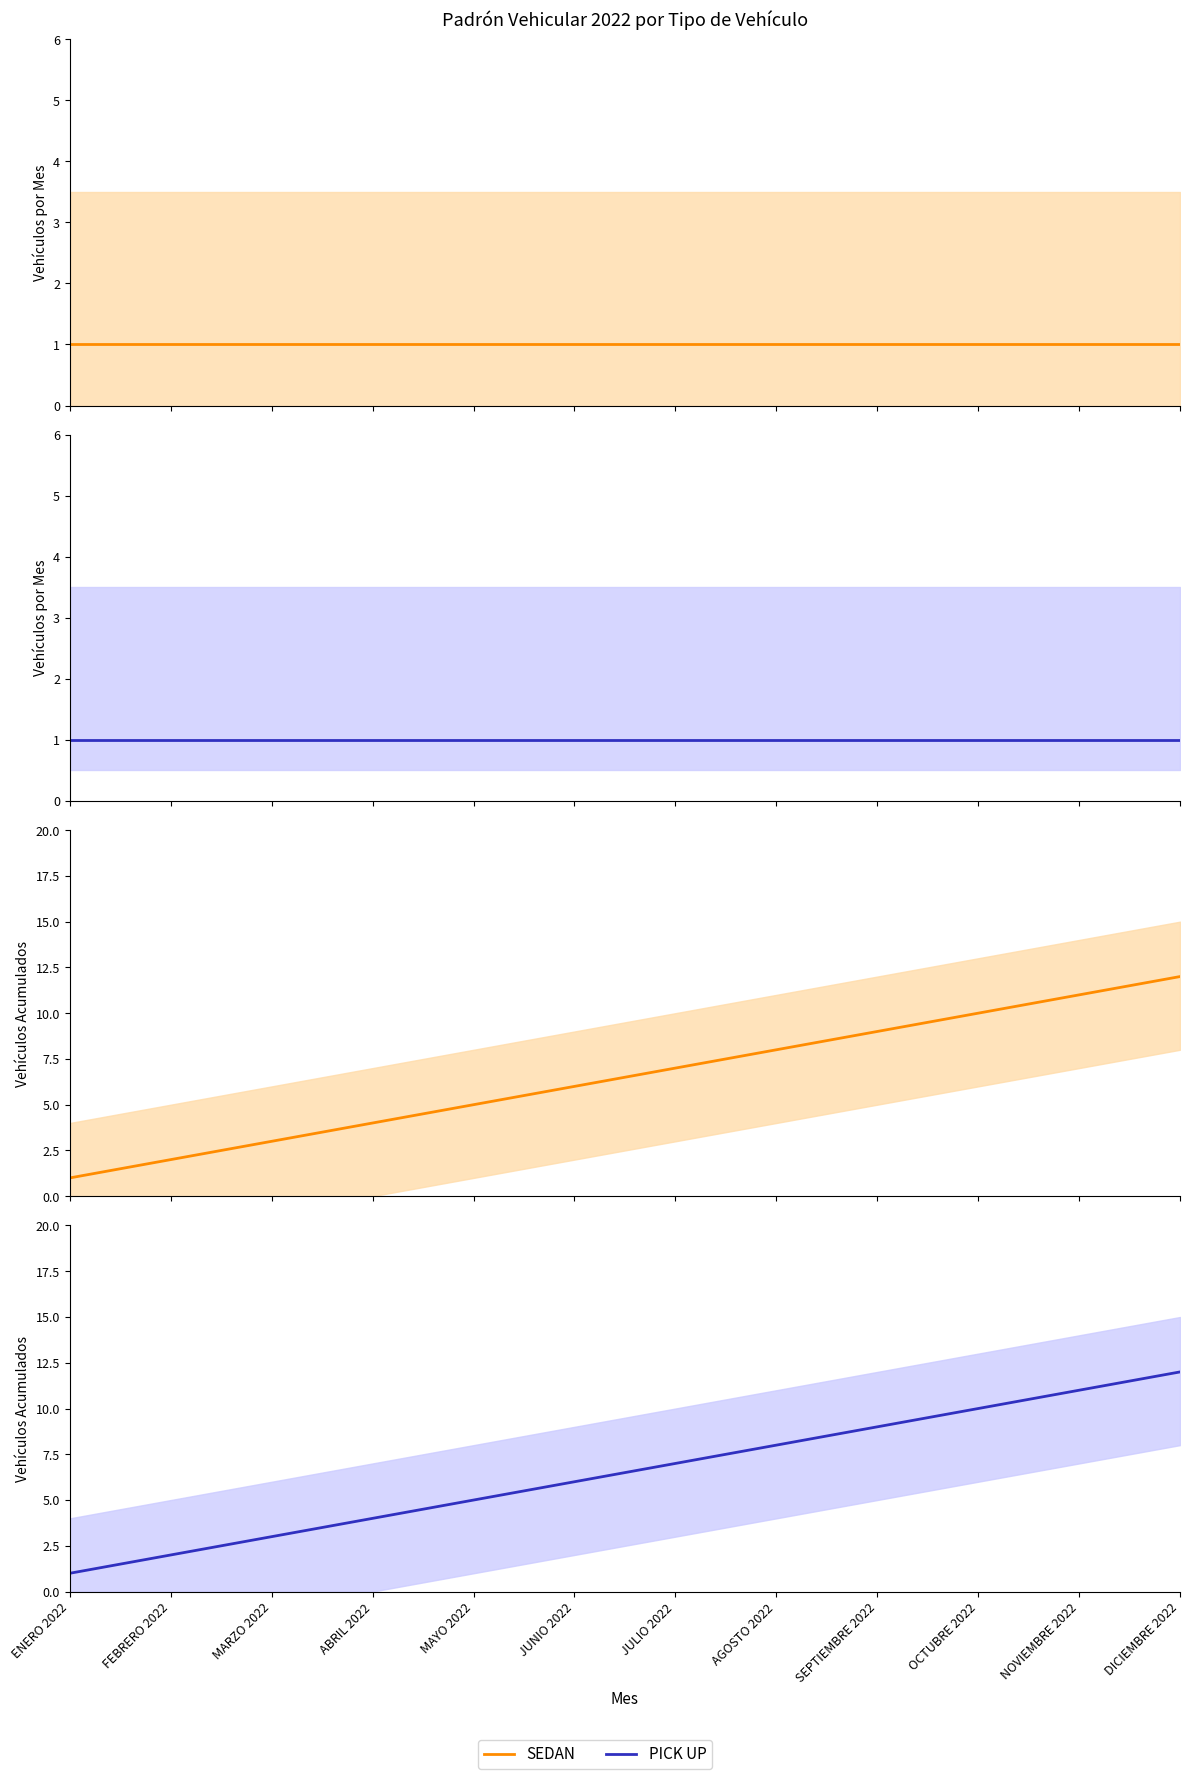

At which label does SEDAN reach its minimum?

ENERO 2022